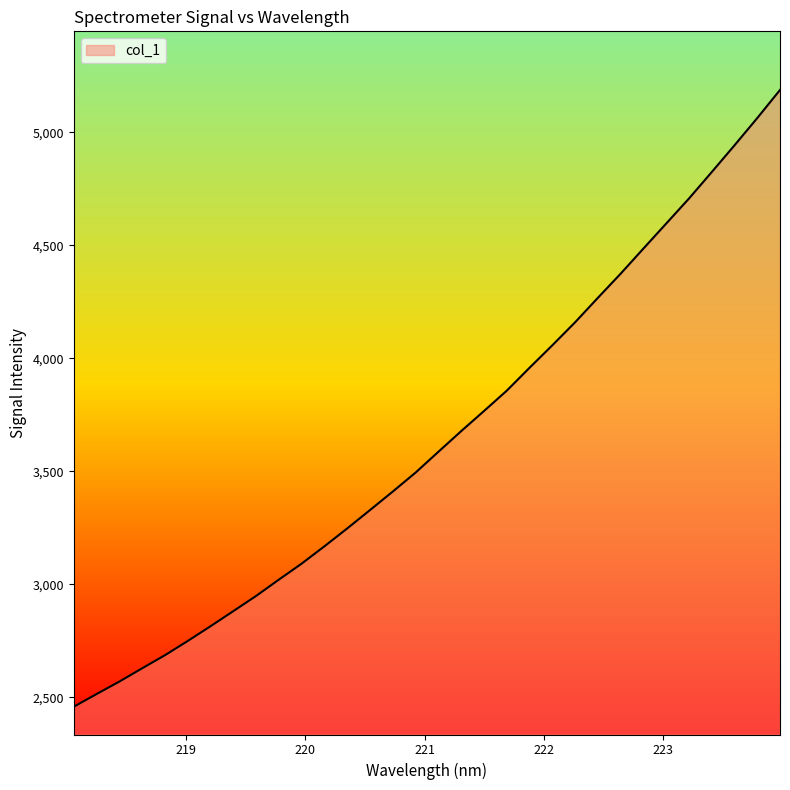

What is the maximum value shown in the chart?

5187.2